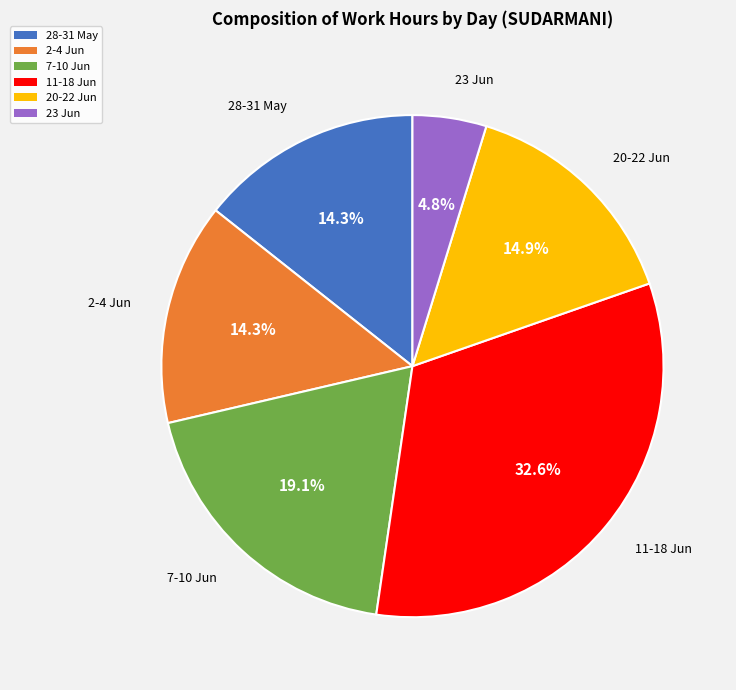

To the nearest percent, what is the average slice percentage?

17%